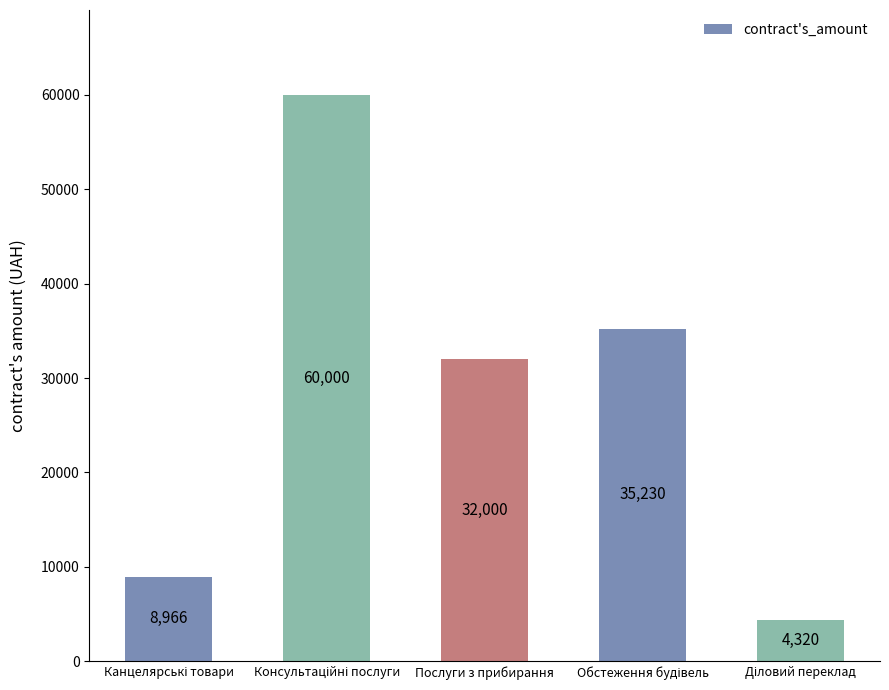

What is the value of the 3rd bar from the left?

32000.0